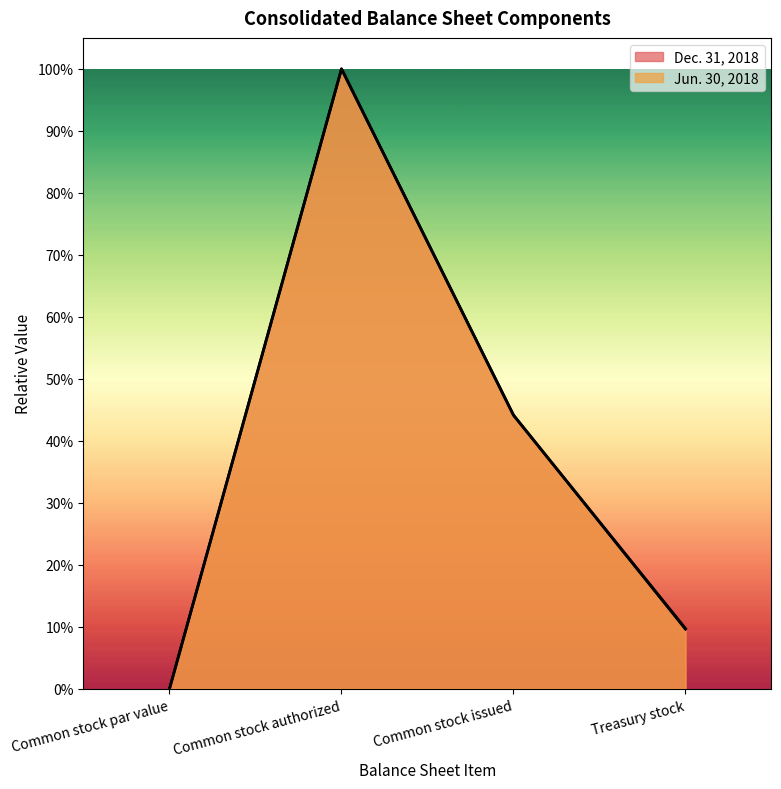

Where is the first local maximum for Dec. 31, 2018?

Common stock authorized